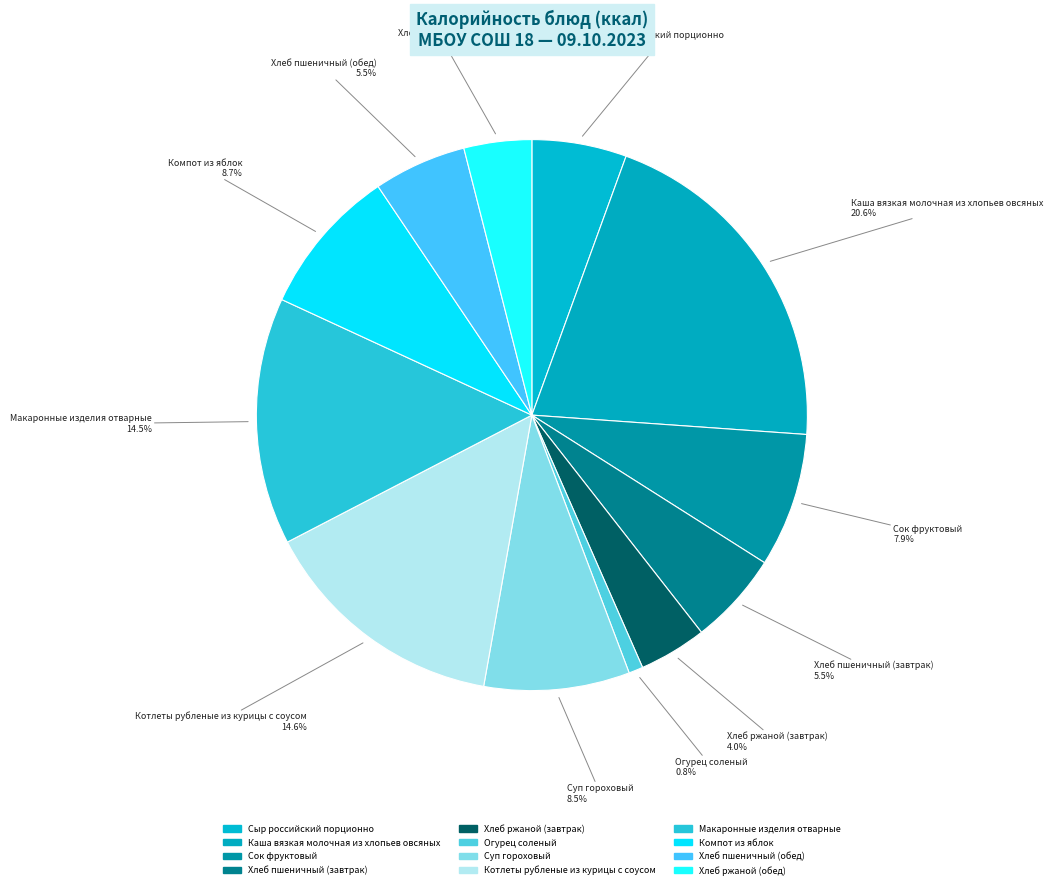

What is the ratio of the value at Хлеб ржаной (обед) to the value at Котлеты рубленые из курицы с соусом?

0.3